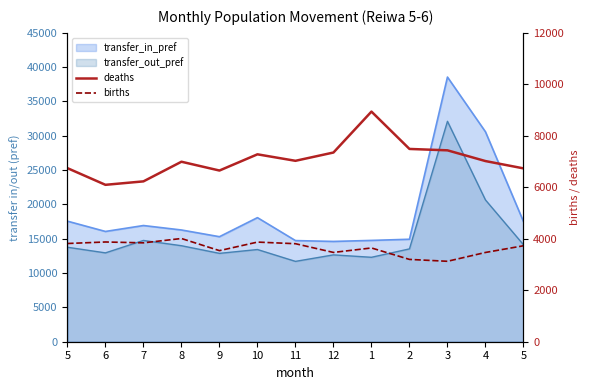

What is the average value of the deaths series?

7077